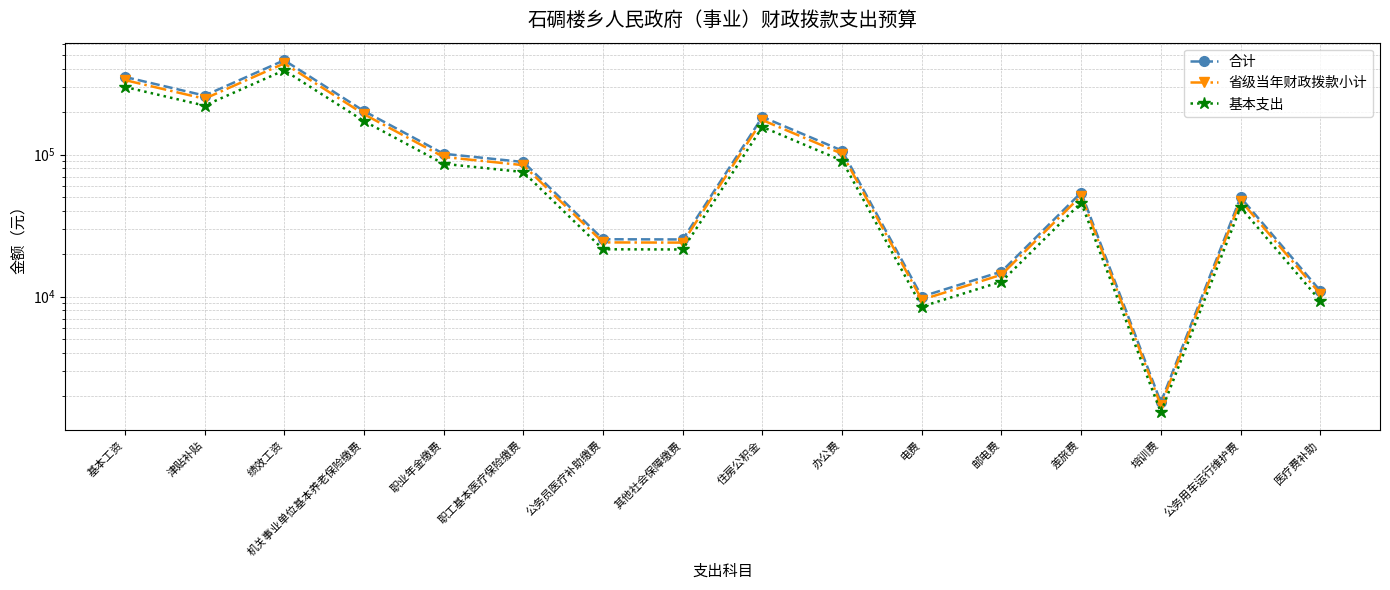

What is the sum of all 合计 values?

1951192.7